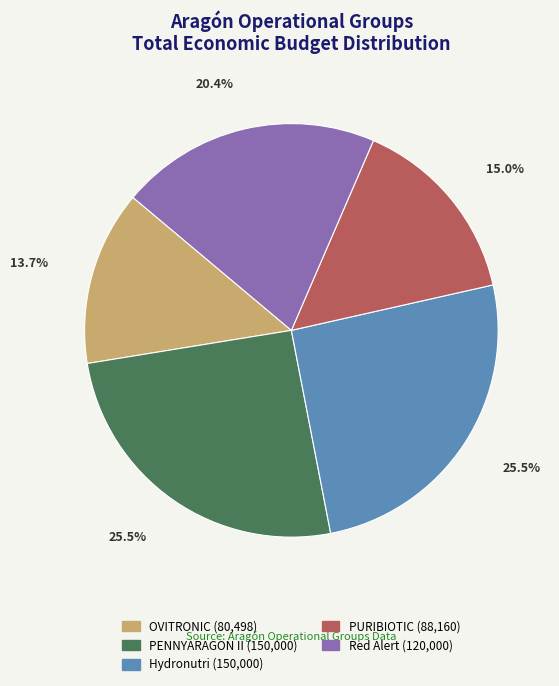

Does PENNYARAGON II represent more than half of the total?

No